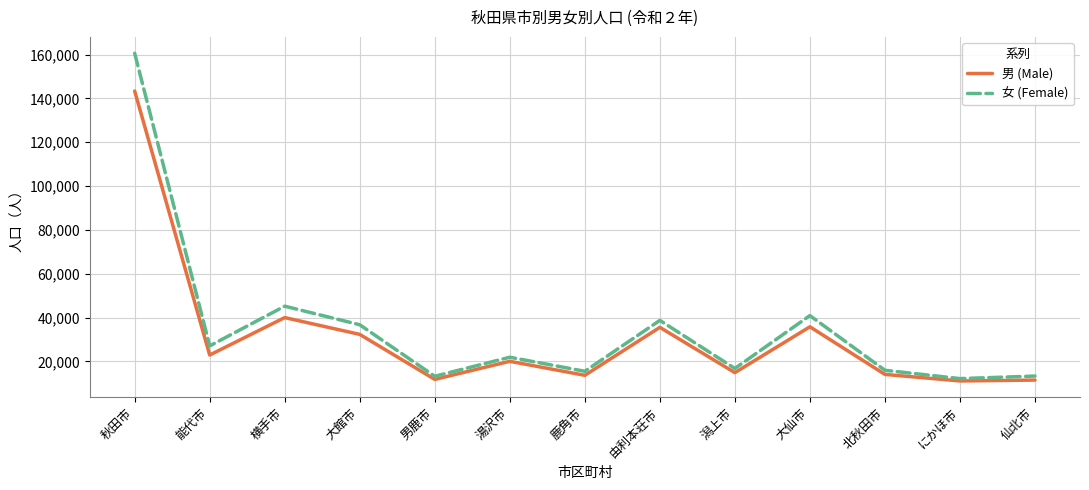

The 男 (Male) series shows 43652 at 秋田市. True or false?

False